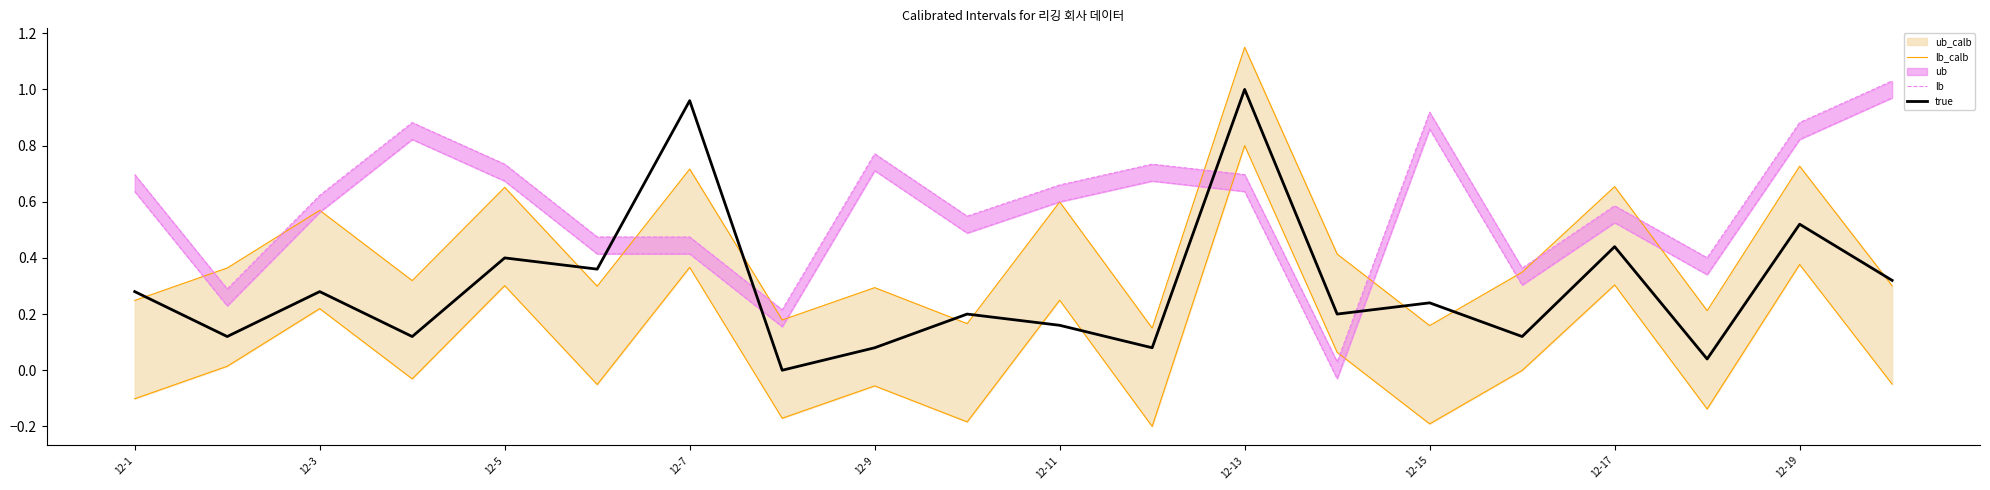

Which series has the largest total across all categories?

lb